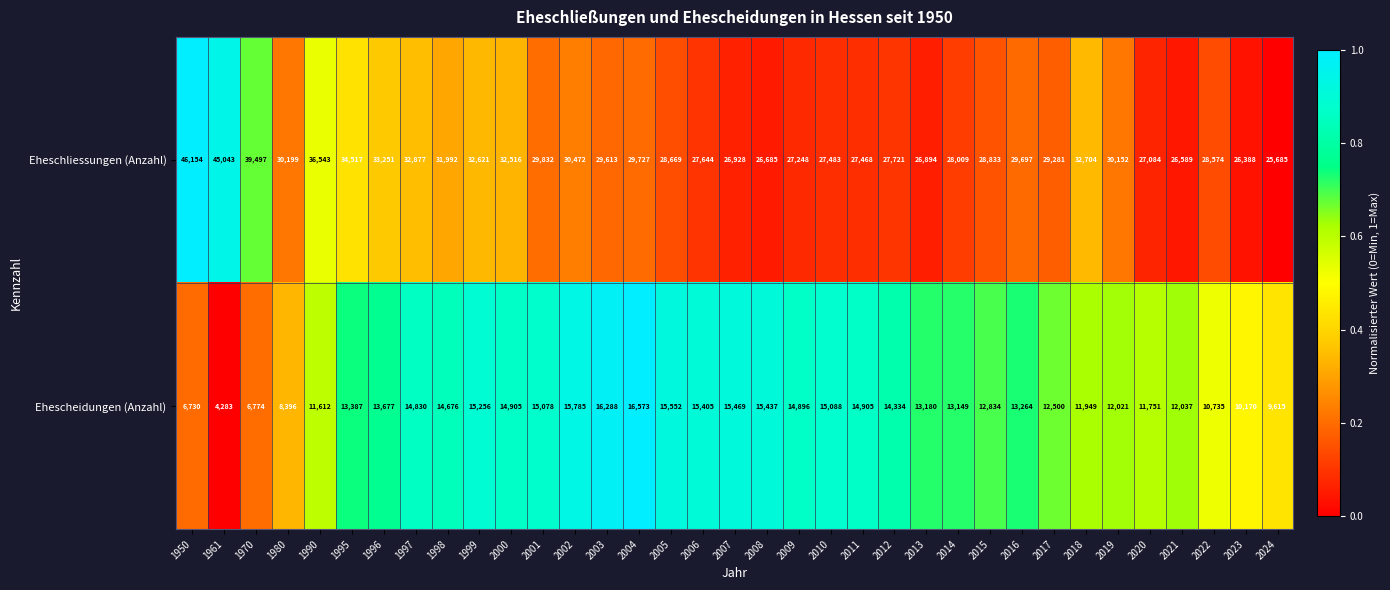

List the series in order of their peak value, lowest first.

Ehescheidungen (Anzahl), Eheschliessungen (Anzahl)